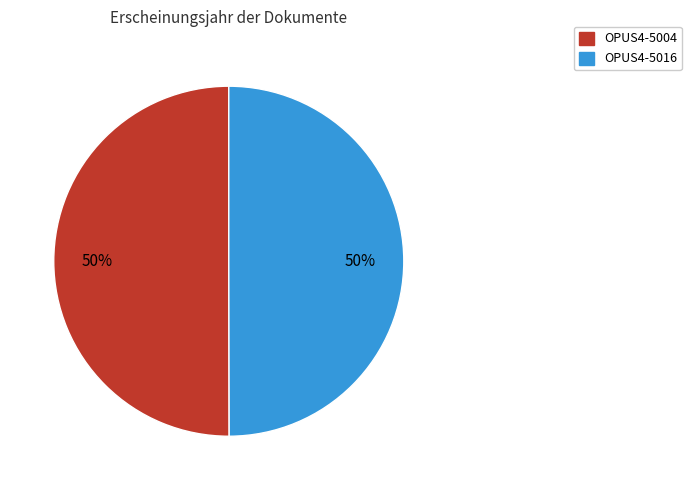

Combined, do OPUS4-5016 and OPUS4-5004 account for over 50%?

Yes